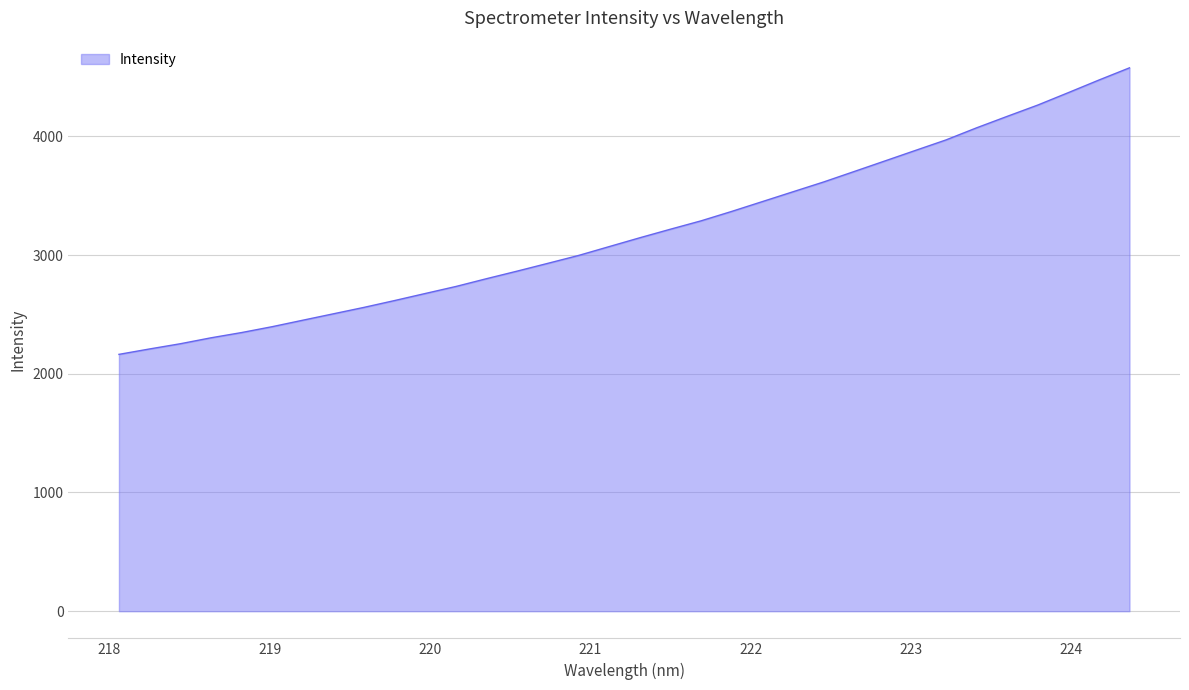

What is the smallest value displayed?

2163.6